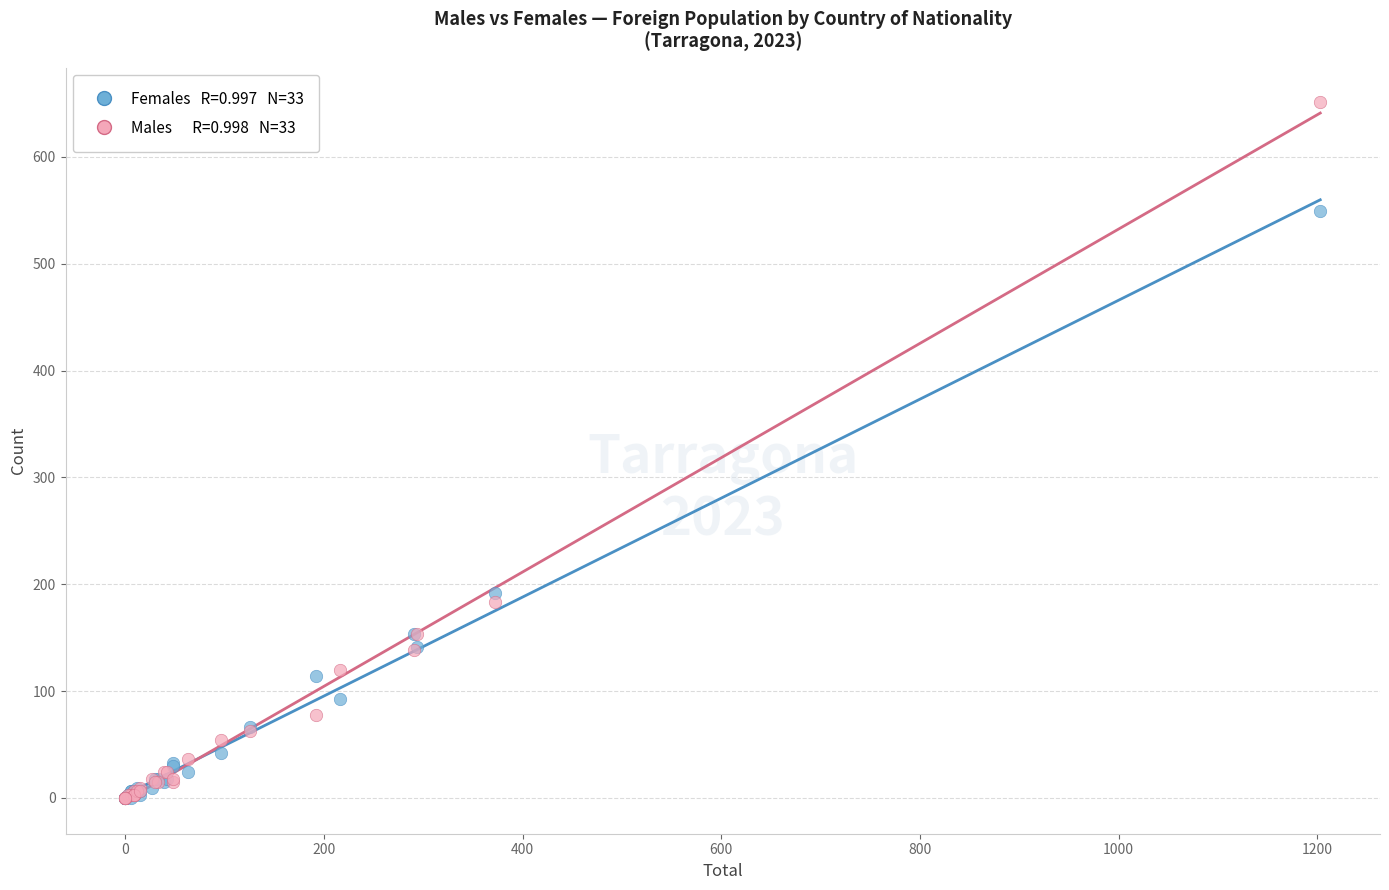

Across all series, what Y value is closest to 325?

192